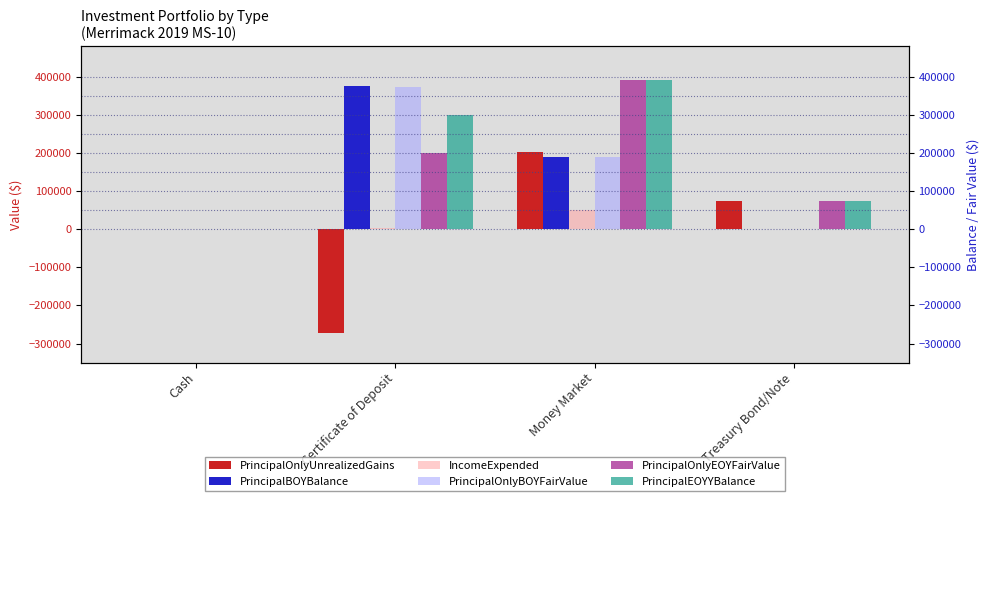

Which series has the widest spread of values?

PrincipalOnlyUnrealizedGains